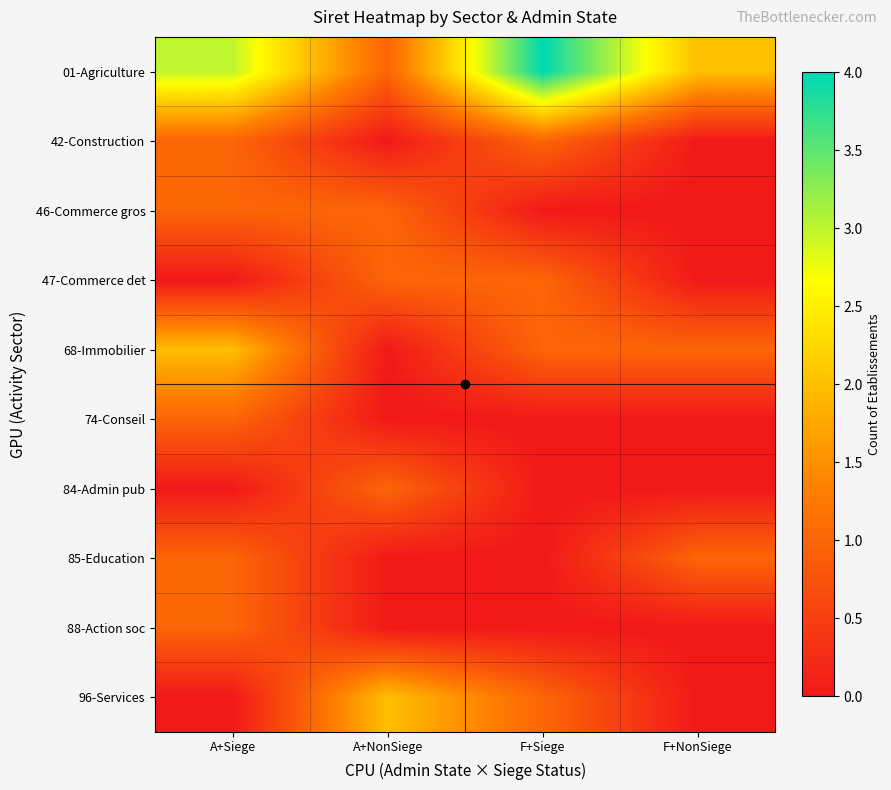

Which series has the largest total across all categories?

01-Agriculture